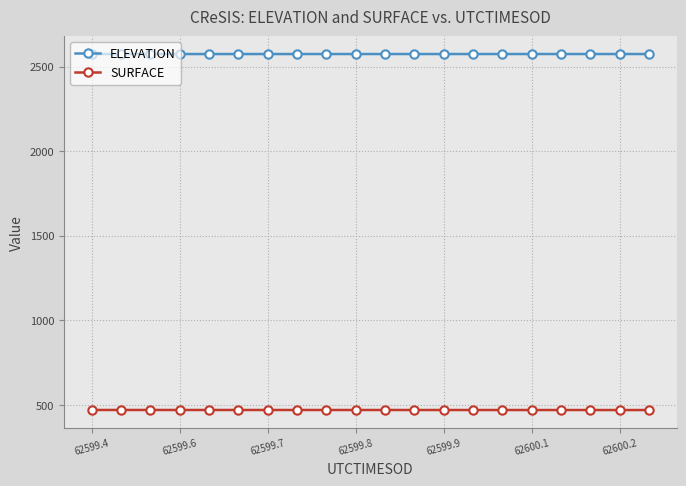

At how many categories does at least one series exceed 2020?

20